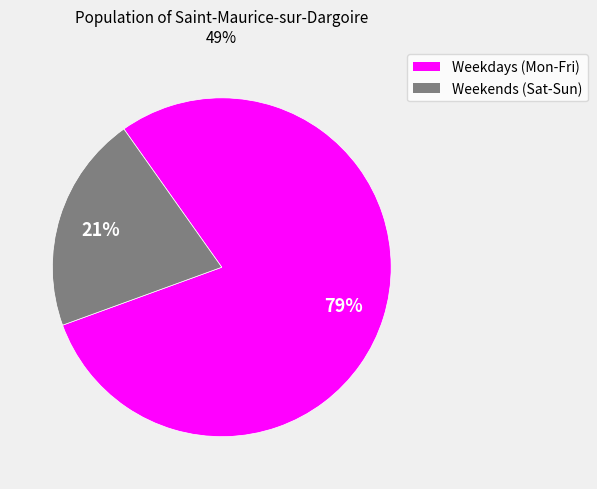

Which category has the smallest portion of the pie?

Weekends (Sat-Sun)